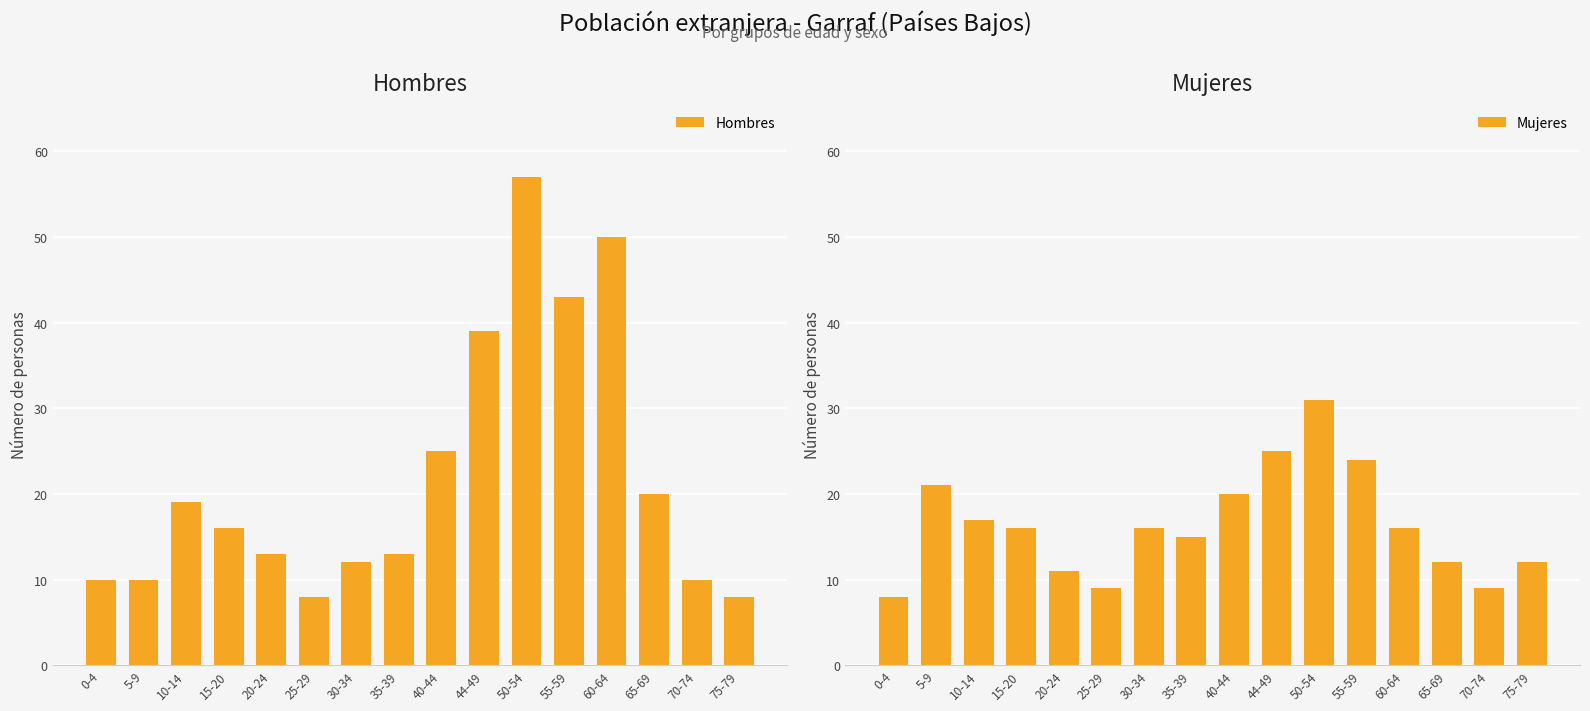

What is the difference between the highest and lowest values at 75-79?

4